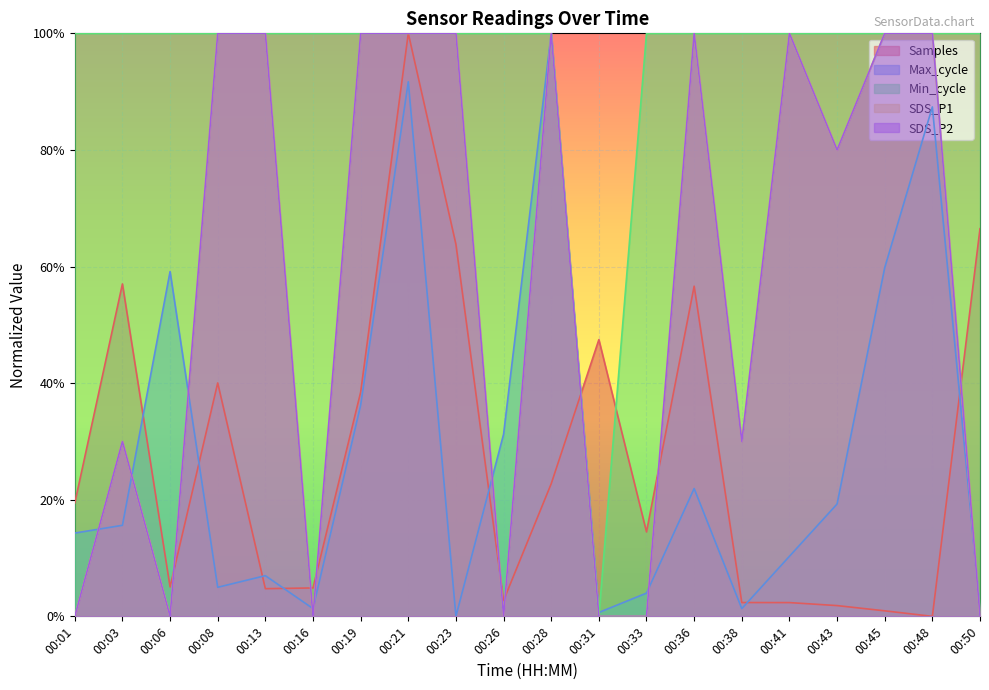

Which series has the largest total across all categories?

Min_cycle